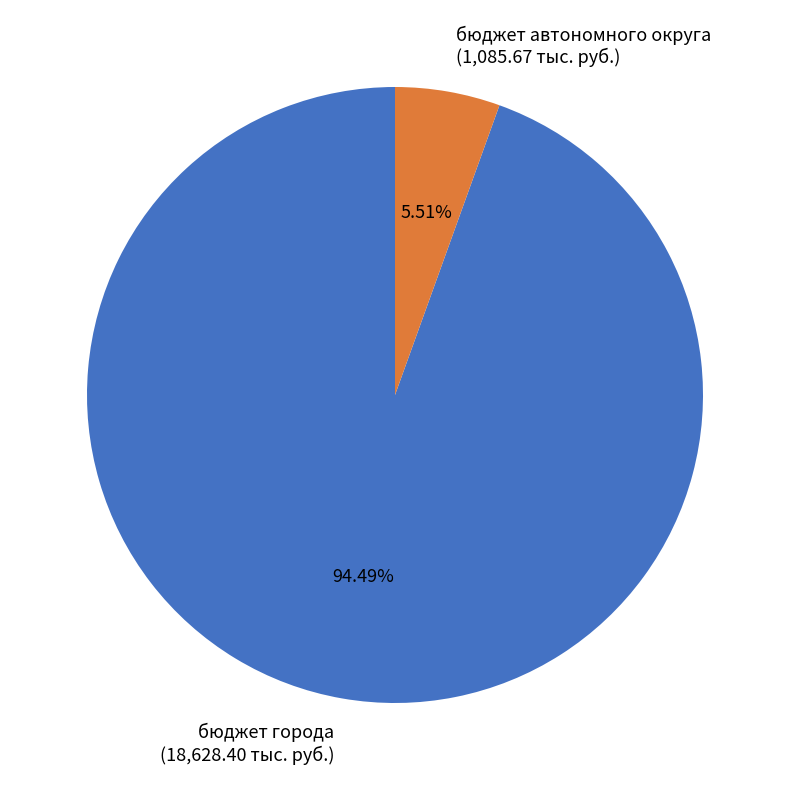

Count the number of slices in the pie.

2